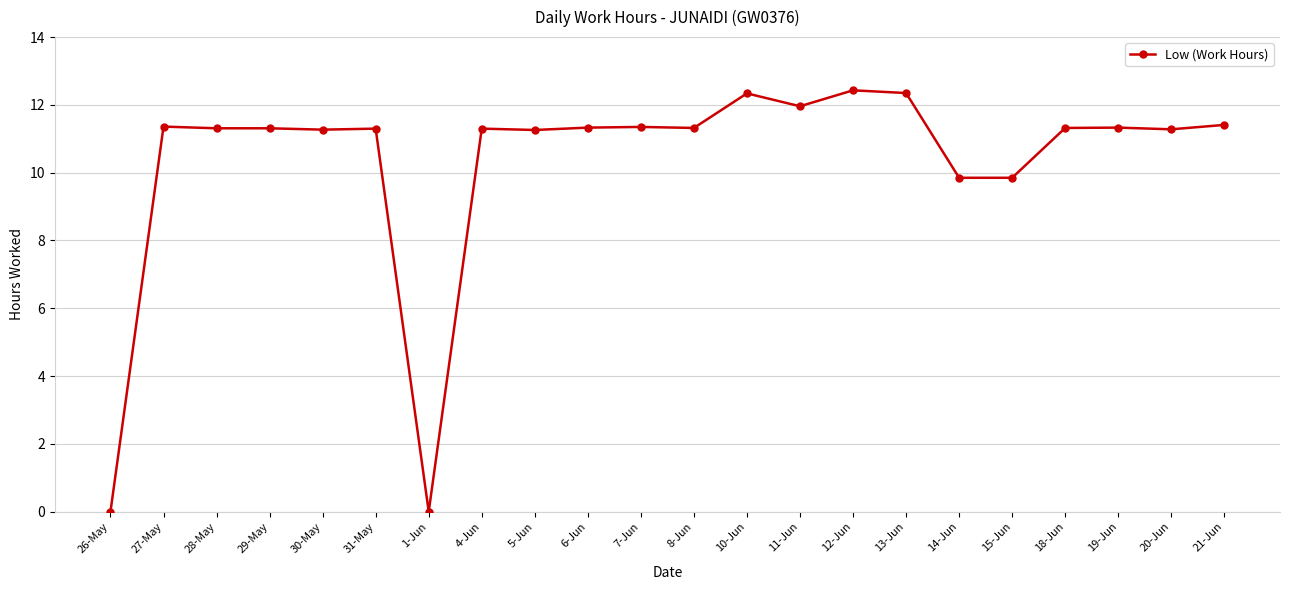

The chart shows a value of 20.2 at 11-Jun. True or false?

False